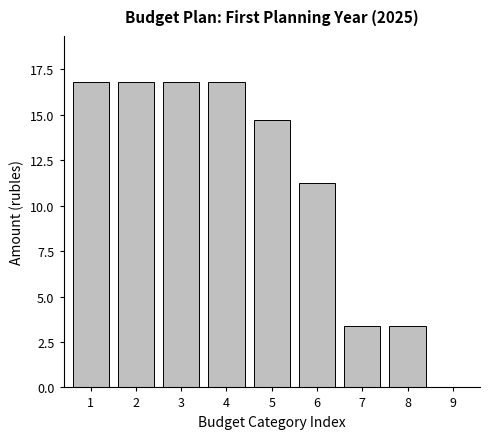

Which has a higher value, 6 or 3?

3